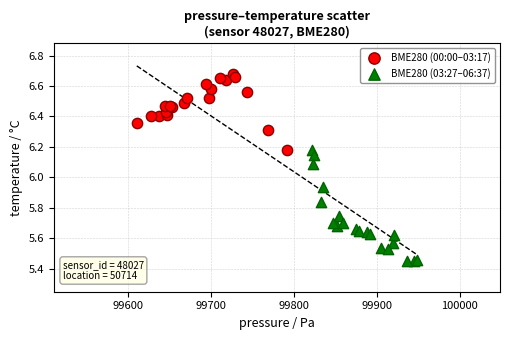

Which series reaches the minimum Y coordinate?

BME280 (03:27–06:37)